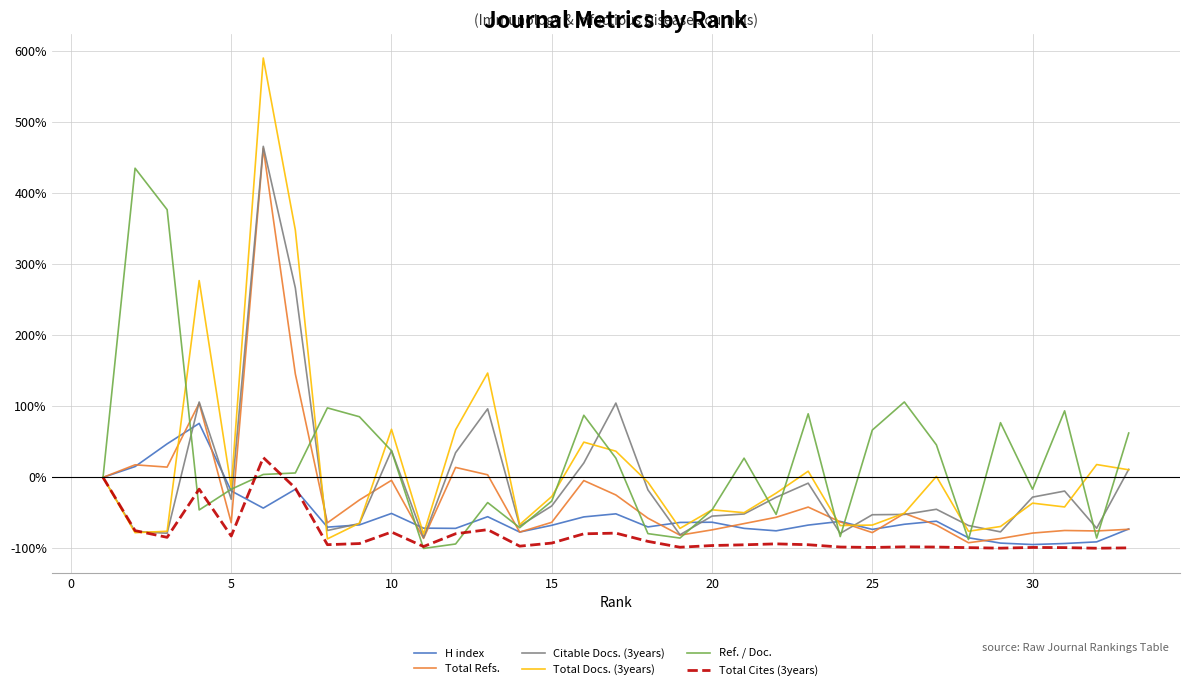

What is the maximum value for Citable Docs. (3years)?

466.2